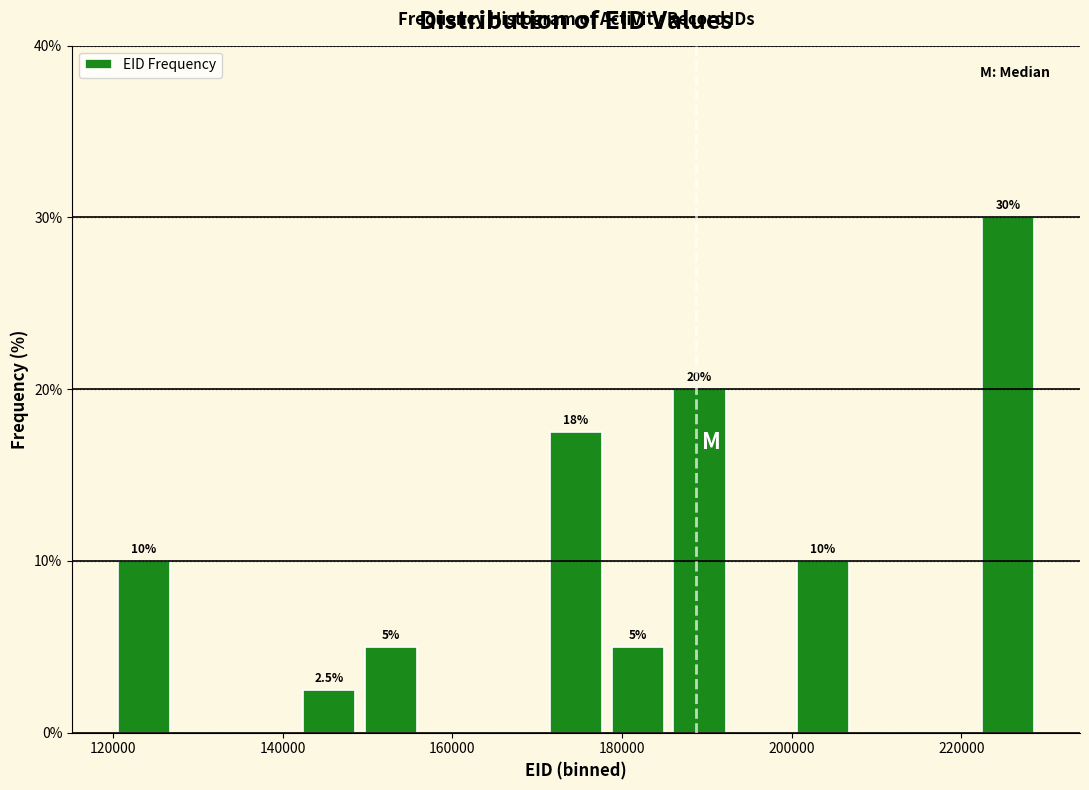

Read against the x-axis, roughly where is the centre of the tallest bar?

226000